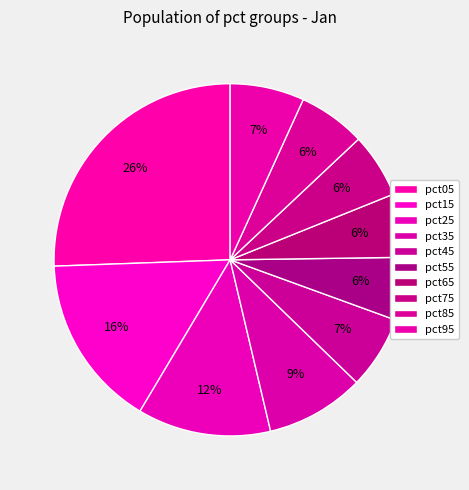

Rank the categories by value from highest to lowest.

pct05, pct15, pct25, pct35, pct95, pct45, pct85, pct75, pct65, pct55